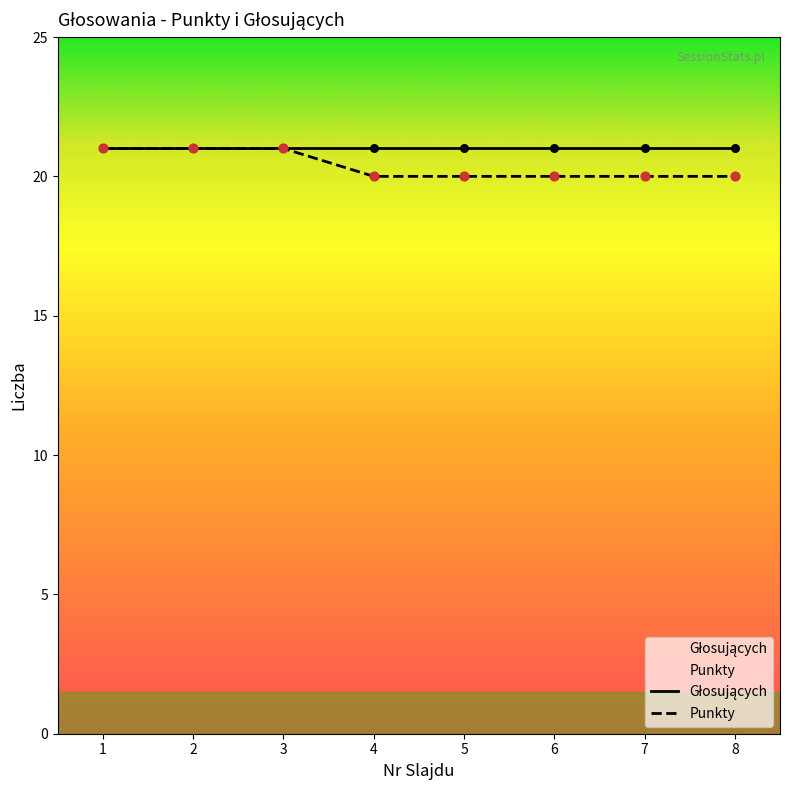

What is the ratio of the value at 1 to the value at 6?

1.1